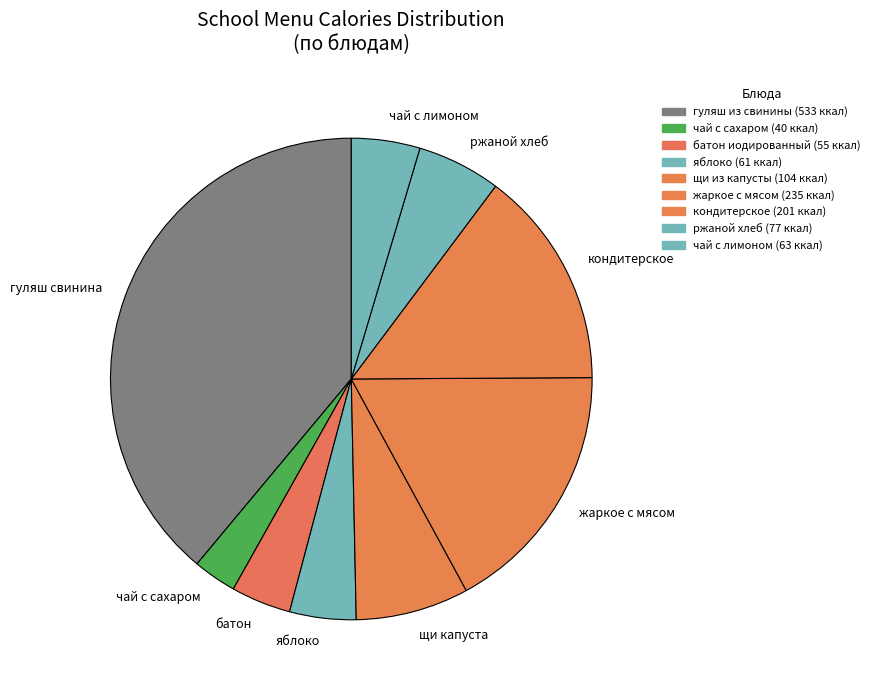

Is it true that батон is 4% of the pie?

True